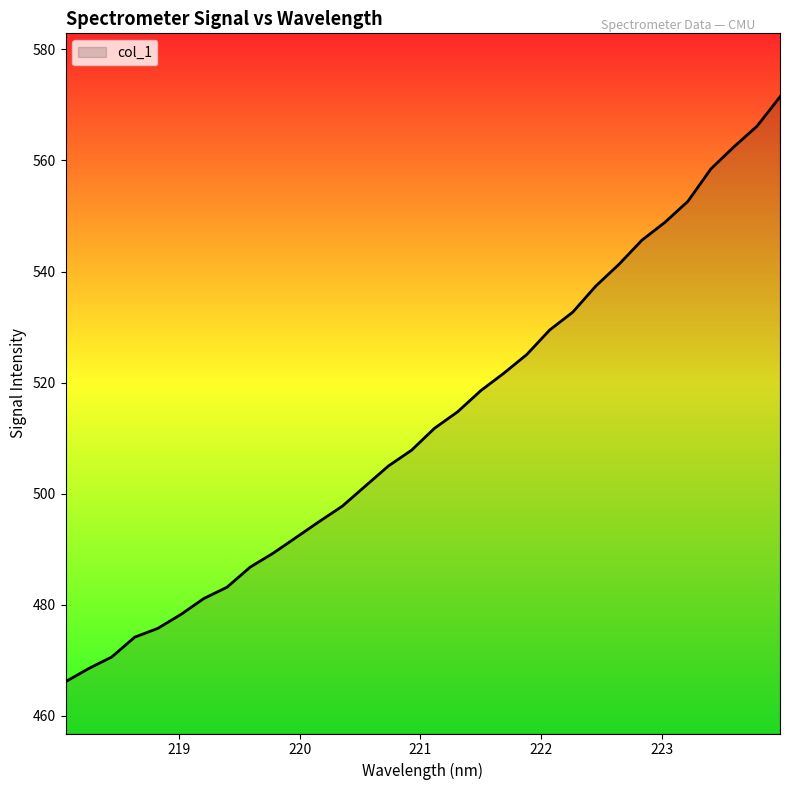

Does the chart display data point markers on the line(s)?

No